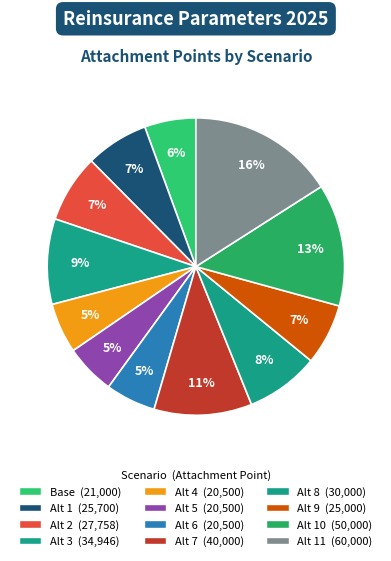

Which category has the smallest portion of the pie?

Alt 4